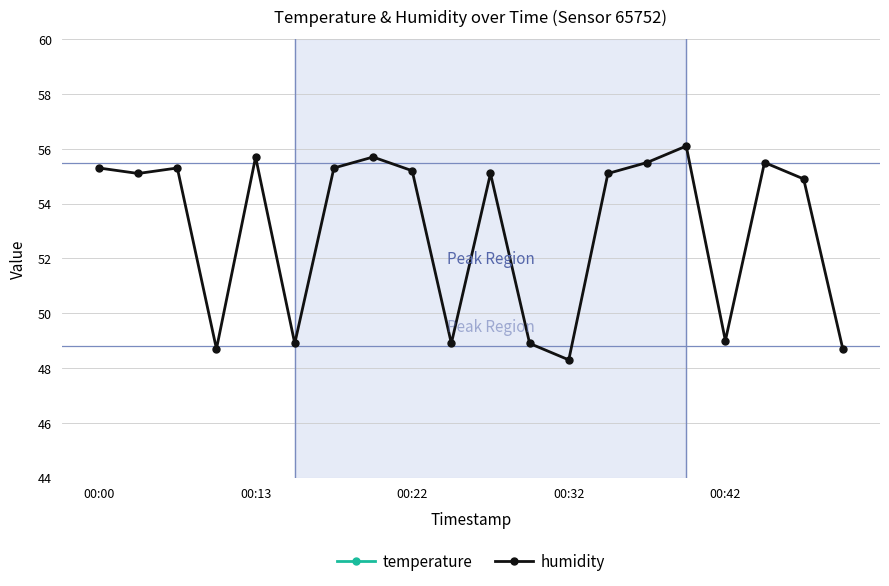

What is the difference between the maximum and minimum values in the humidity series?

7.8